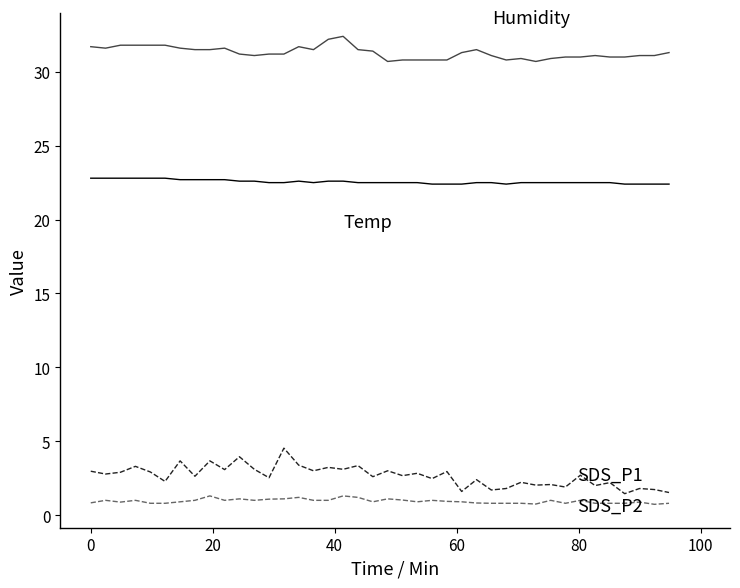

What is the smallest value displayed?

0.7